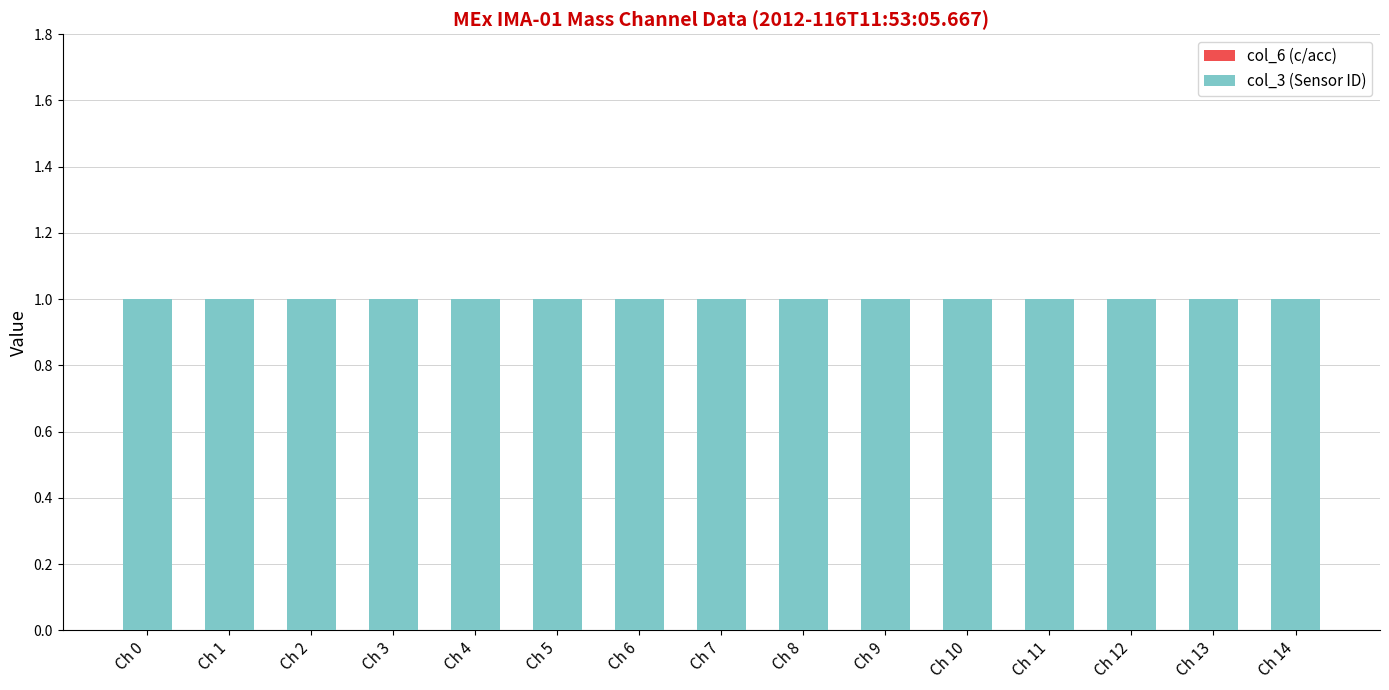

List the labels in order of col_6 (c/acc) value, smallest first.

Ch 0, Ch 1, Ch 2, Ch 3, Ch 4, Ch 5, Ch 6, Ch 7, Ch 8, Ch 9, Ch 10, Ch 11, Ch 12, Ch 13, Ch 14